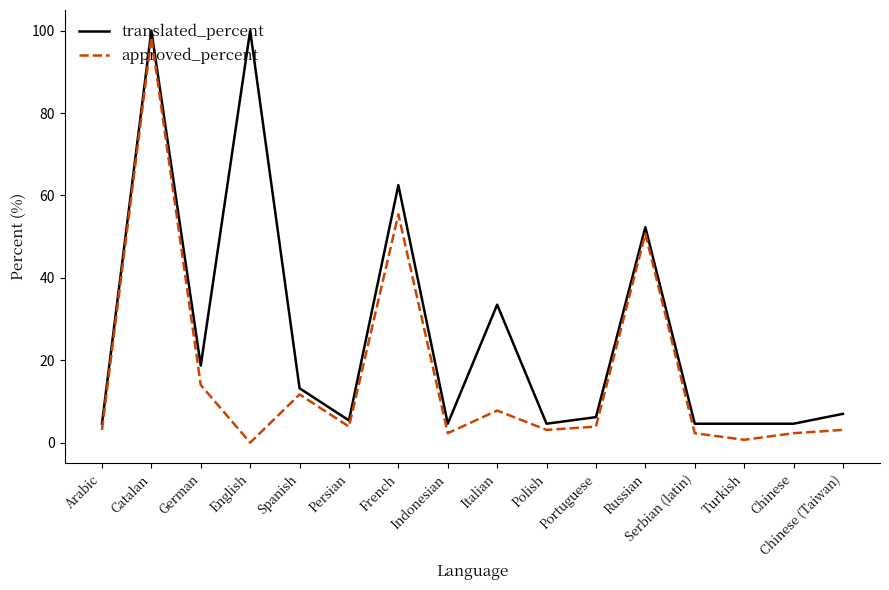

What position from the left is Spanish?

5